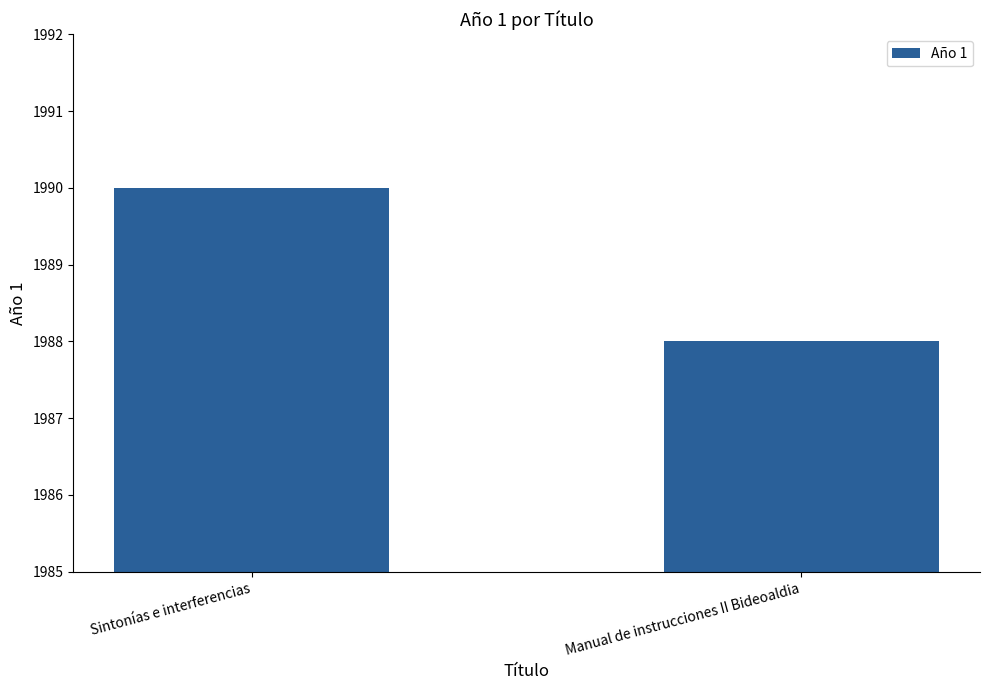

What is the change in value from Sintonías e interferencias to Manual de instrucciones II Bideoaldia?

-2